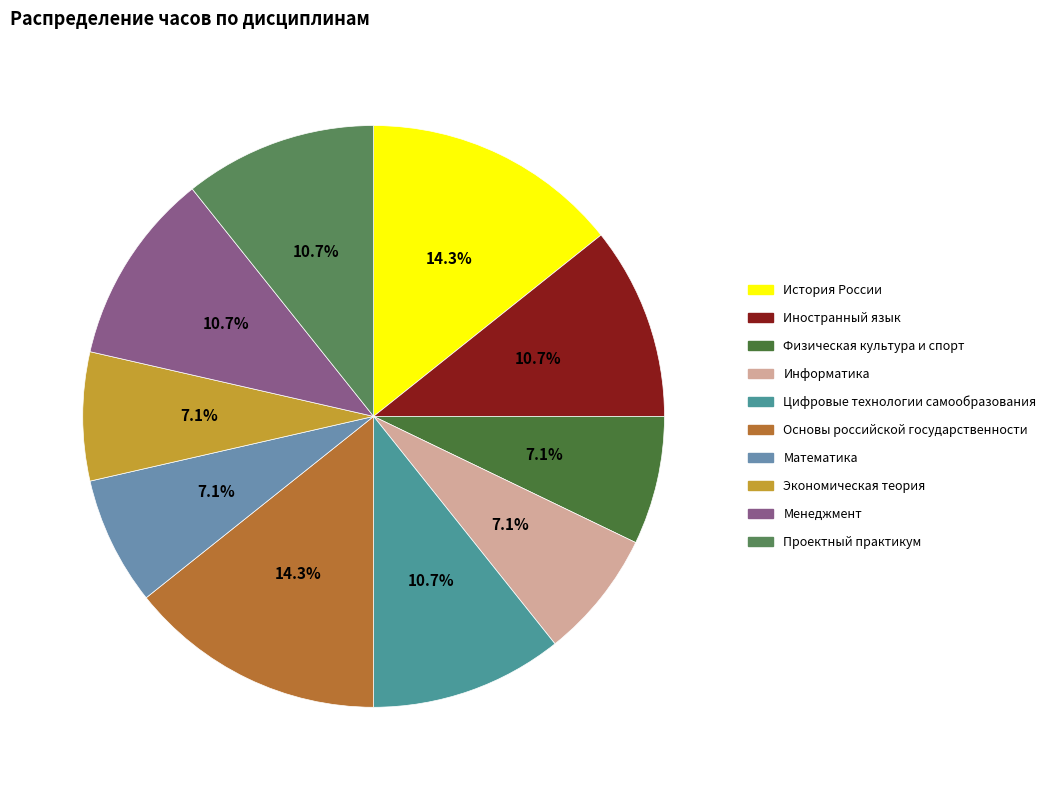

Do Основы российской государственности and Экономическая теория together represent more than half of the pie?

No